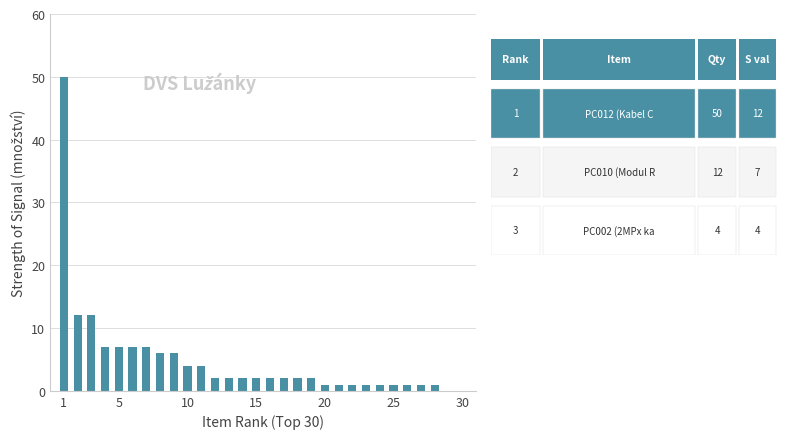

What is the sum of all values?

147